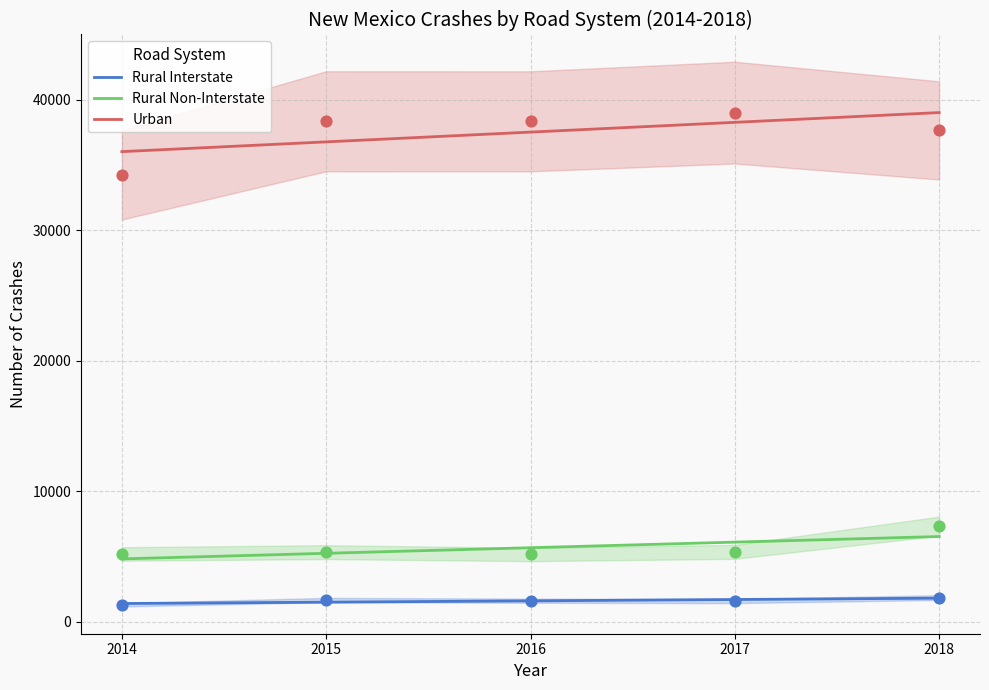

What are all the series names shown in the legend?

Rural Interstate, Rural Non-Interstate, Urban